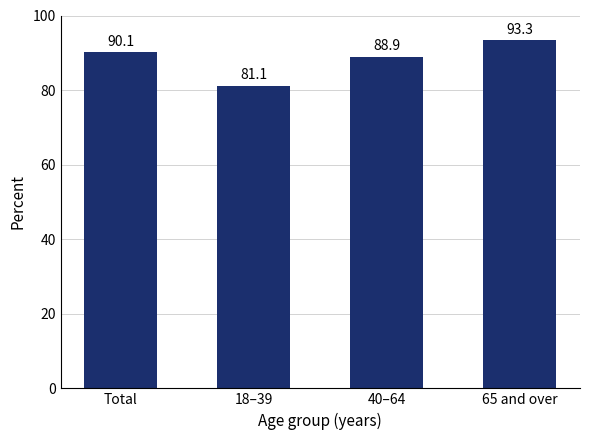

Rank the categories by value from lowest to highest.

18–39, 40–64, Total, 65 and over